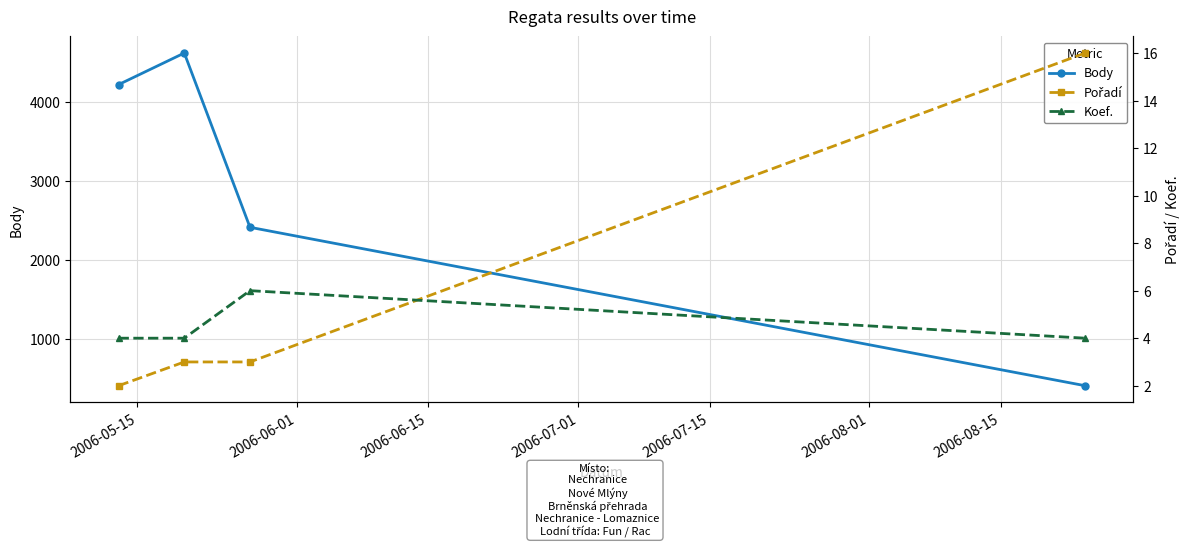

What is the maximum value for Body?

4621